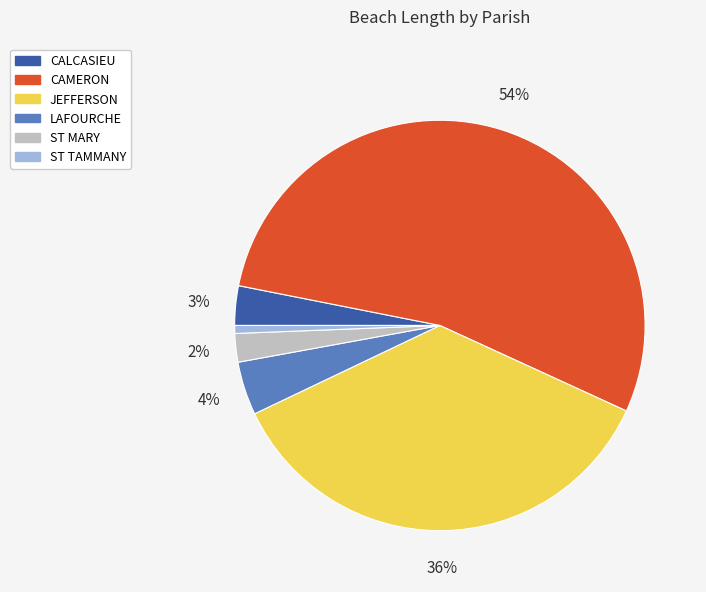

To the nearest percent, what portion does ST MARY represent?

2%